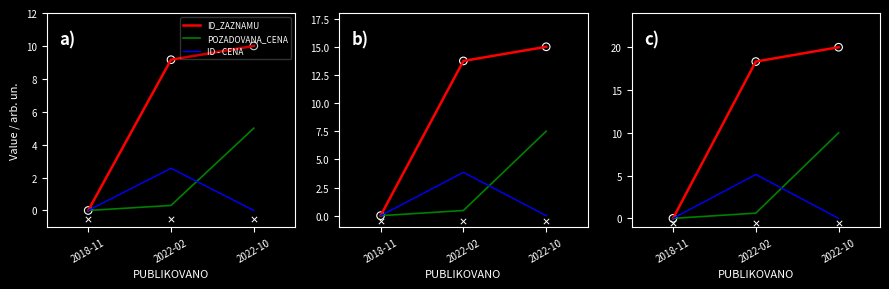

Is the value of ID - CENA at 2018-11 greater than the value of POZADOVANA_CENA at 2022-10?

No